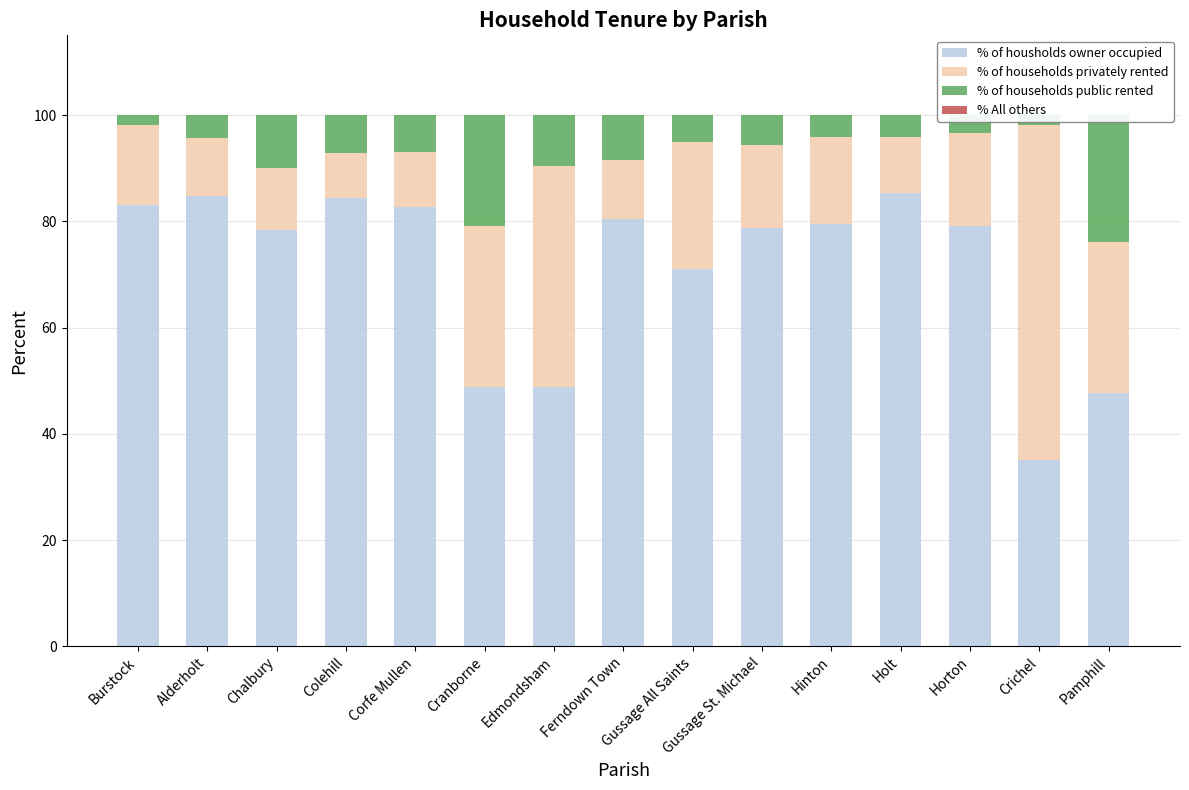

How many groups of bars are there?

15